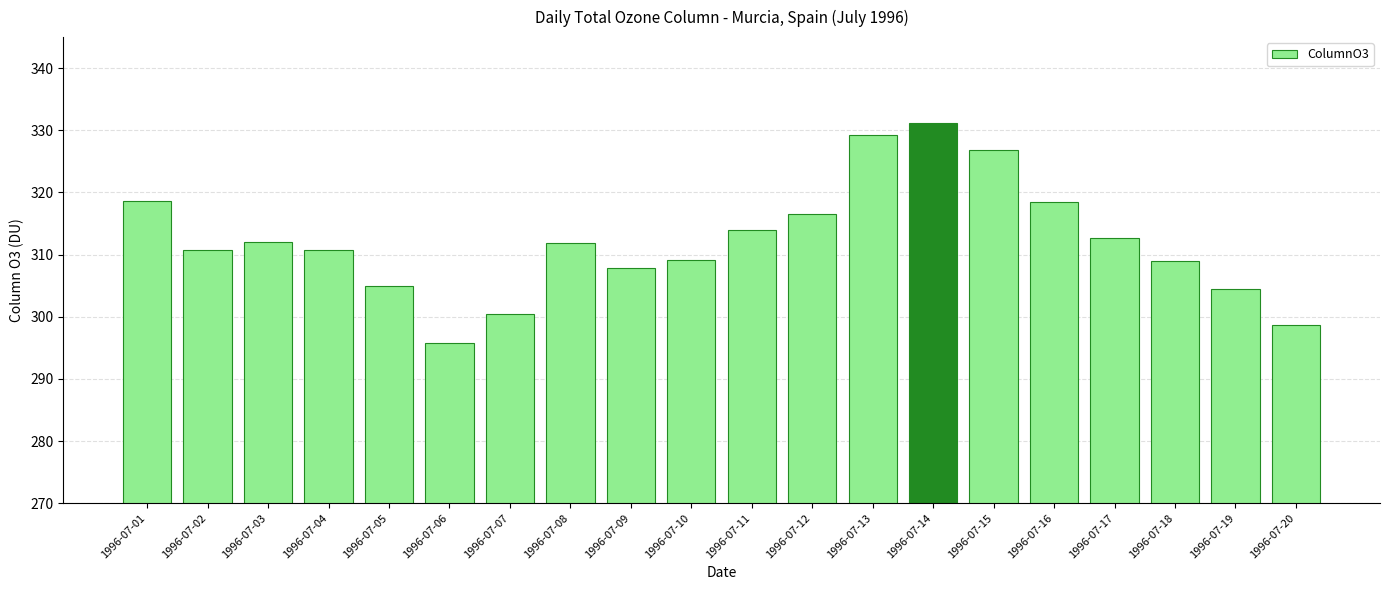

What is the difference between the maximum and minimum values?

35.4